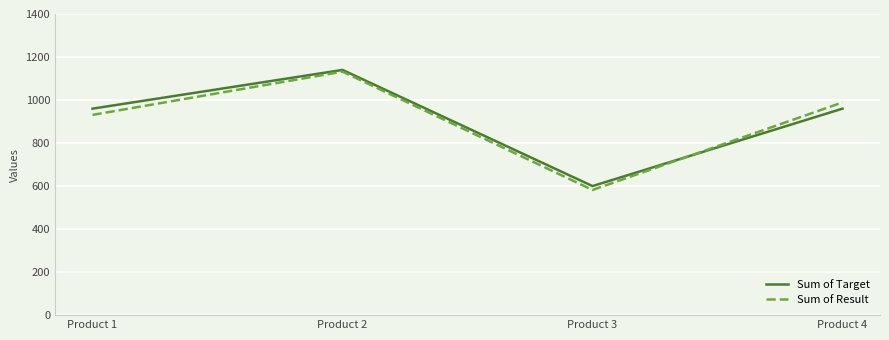

At how many categories does at least one series exceed 1077?

1